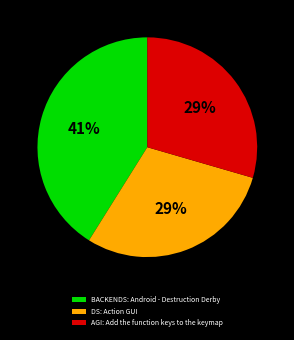

Do AGI: Add the function keys to the keymap and BACKENDS: Android - Destruction Derby together represent more than half of the pie?

Yes